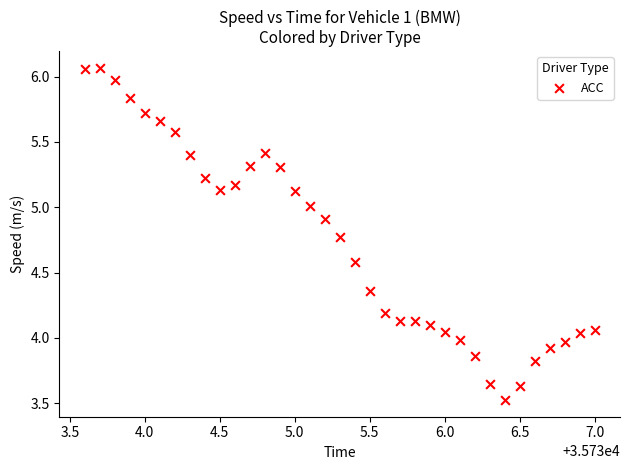

What is the range of X values (max minus min)?

3.4